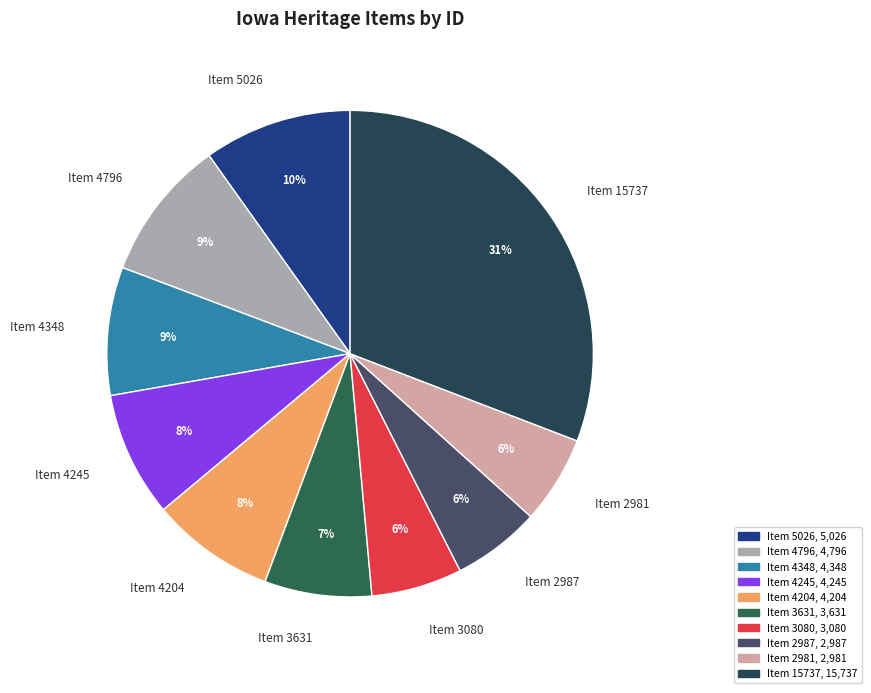

Between Item 4245 and Item 2987, which is larger?

Item 4245